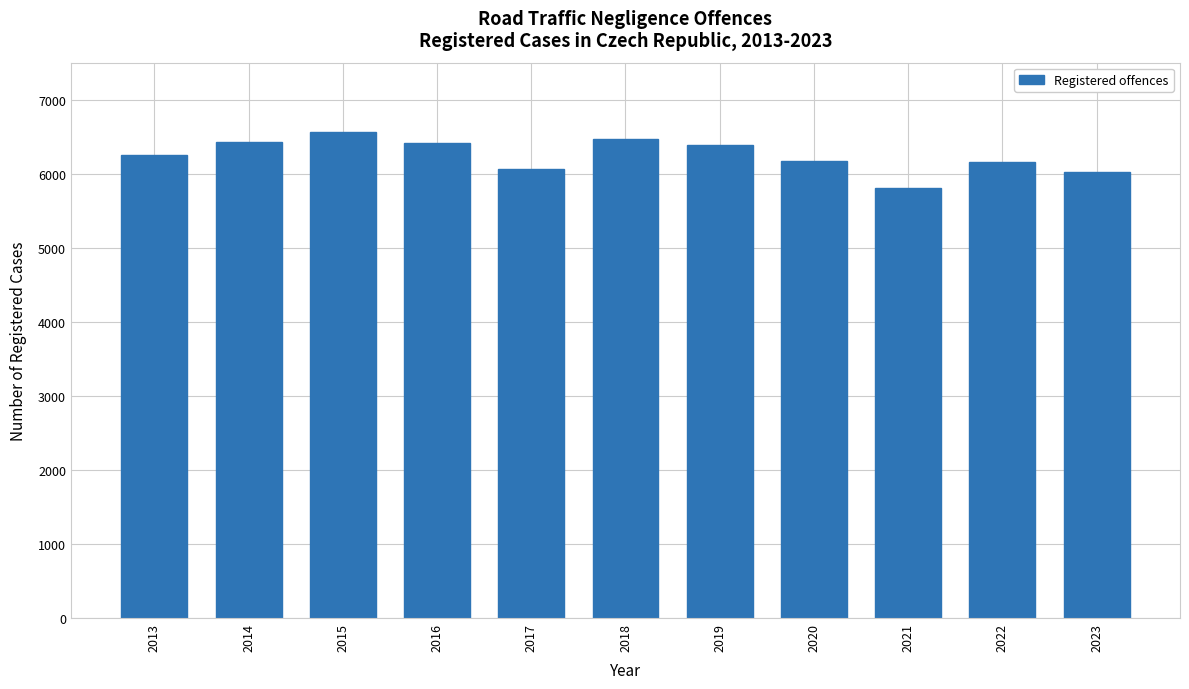

What is the value of the 7th bar from the left?

6391